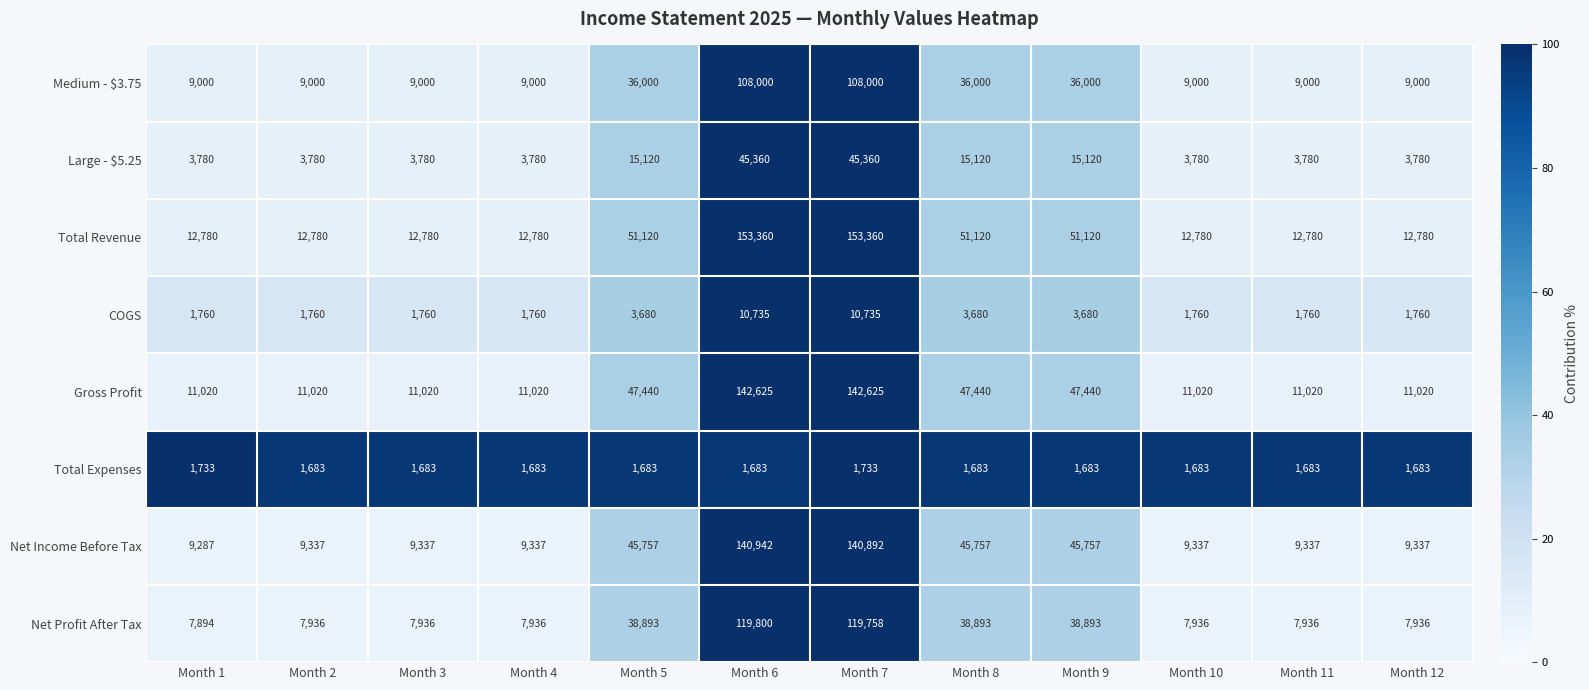

What is the lowest value of the Net Profit After Tax series?

7894